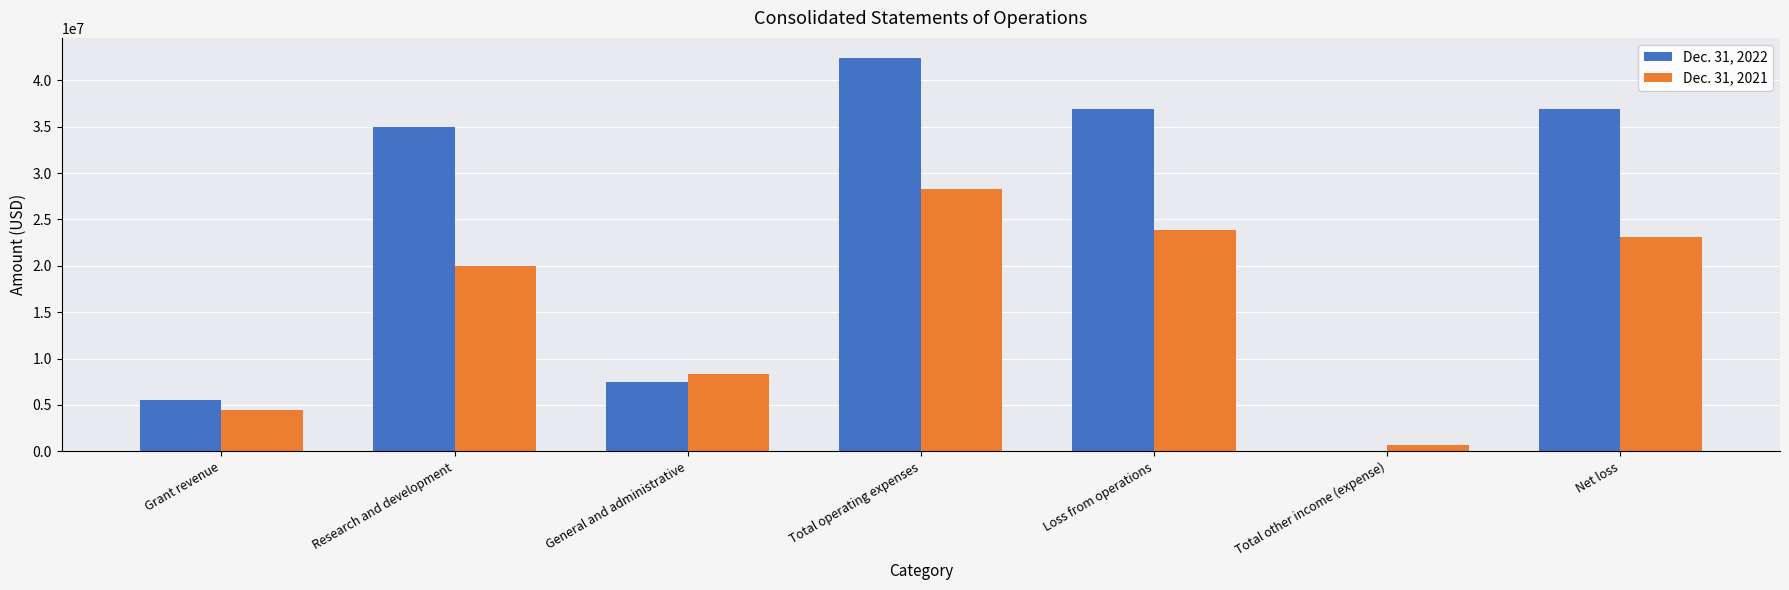

Which series has the largest range (max minus min)?

Dec. 31, 2022